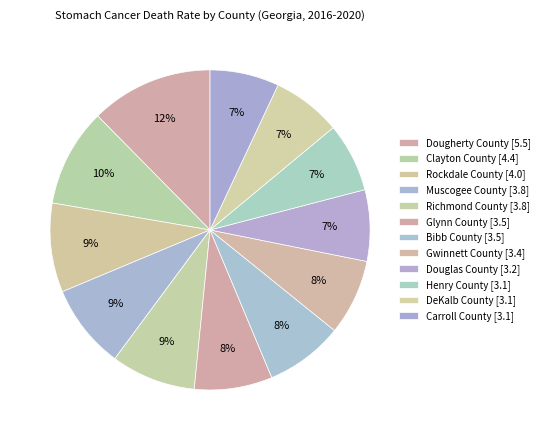

What percentage is the Glynn County slice, to the nearest percent?

8%